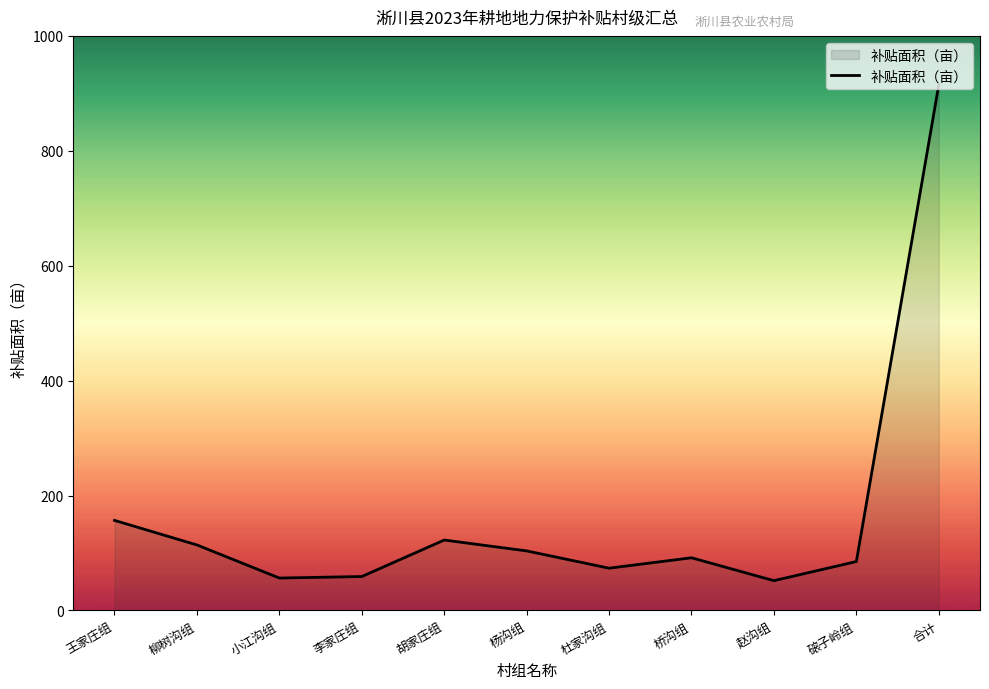

What is the change in value from 王家庄组 to 赵沟组?

-104.9